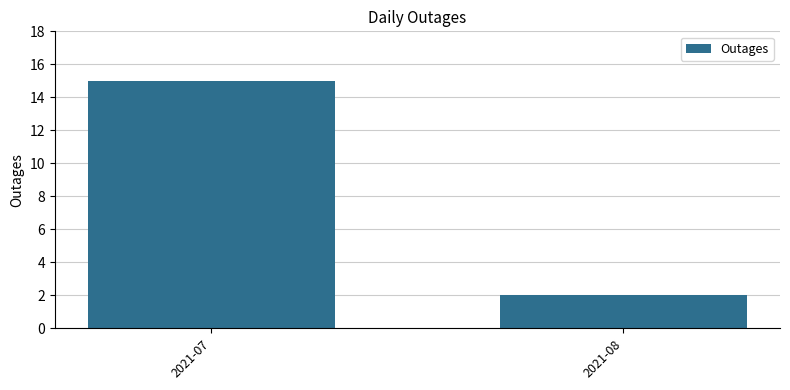

Rank the categories by value from lowest to highest.

2021-08, 2021-07